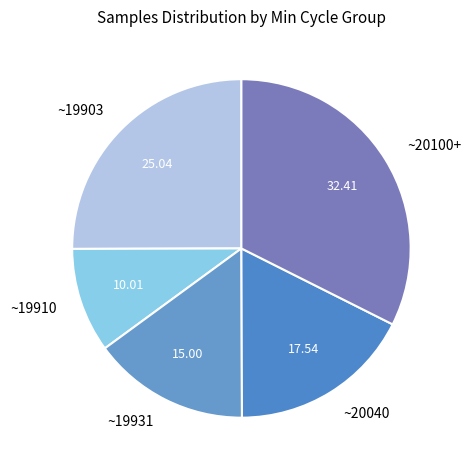

Is the sum of ~20100+ and ~19931 greater than half?

No